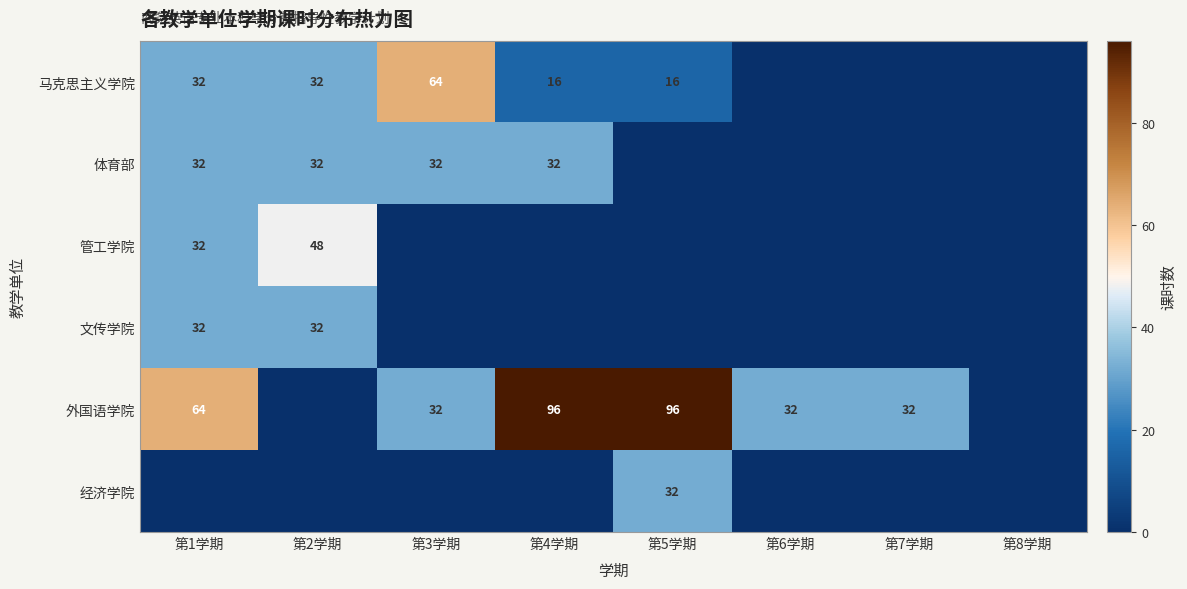

True or false: 外国语学院 has a value of 96 at 第5学期.

True